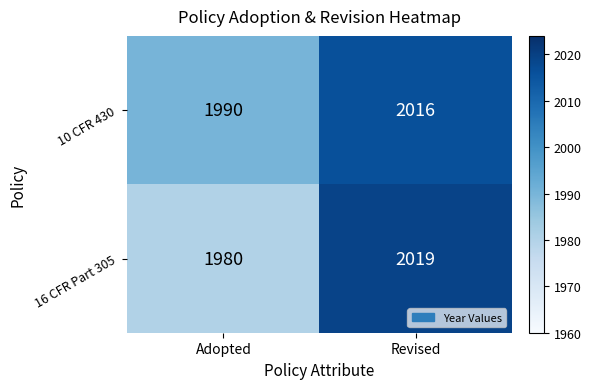

What is the total value across all series at Adopted?

3970